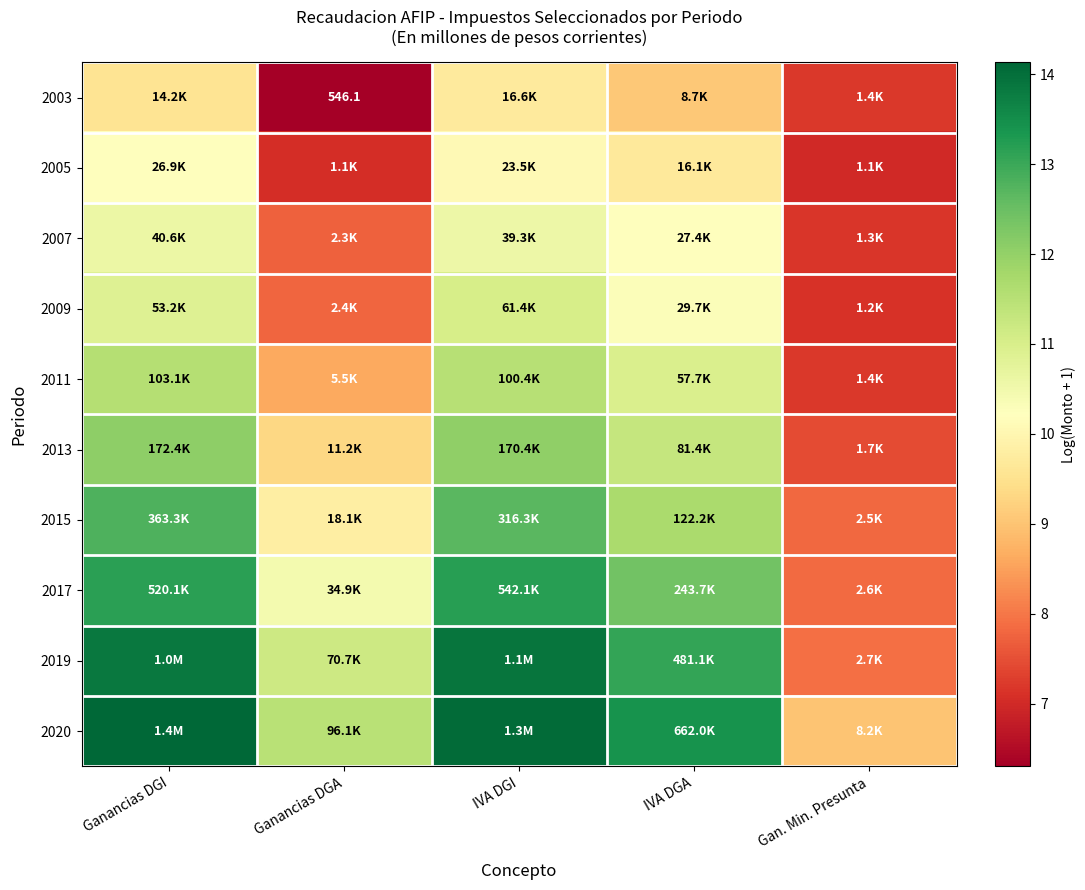

At which label does 2005 reach its minimum?

Gan. Min. Presunta